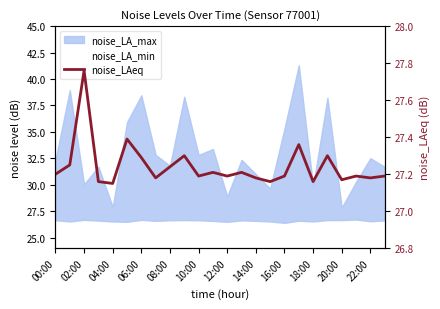

What is the smallest value displayed?

27.1